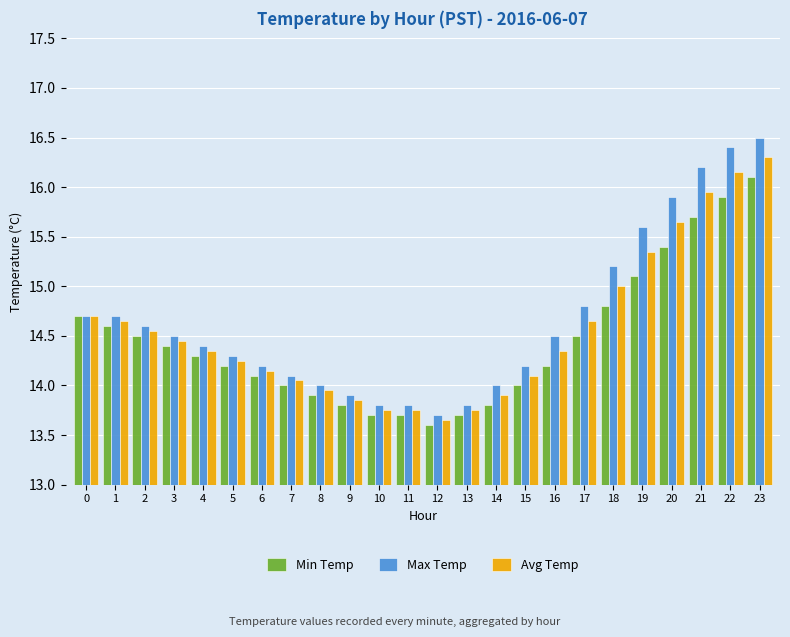

What is the difference between the maximum and minimum values in the Max Temp series?

2.8